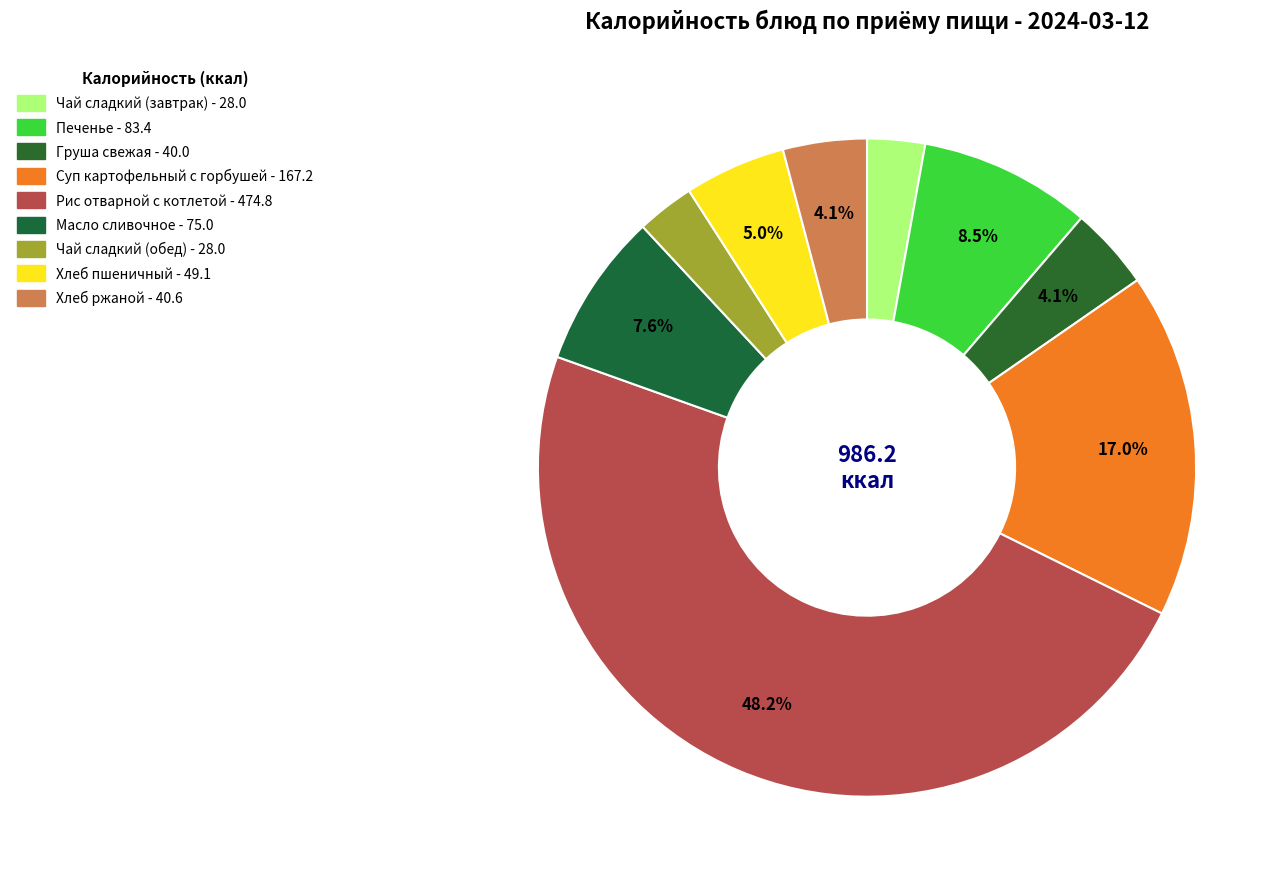

True or false: Масло сливочное accounts for 8% of the total.

True